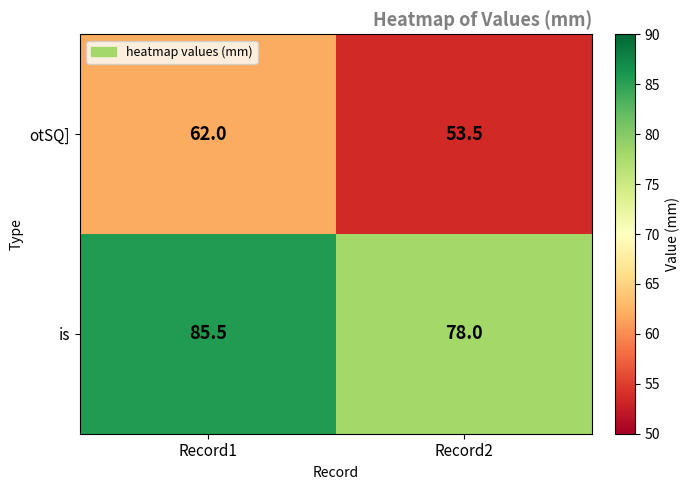

What is the total value across all series at Record2?

131.5